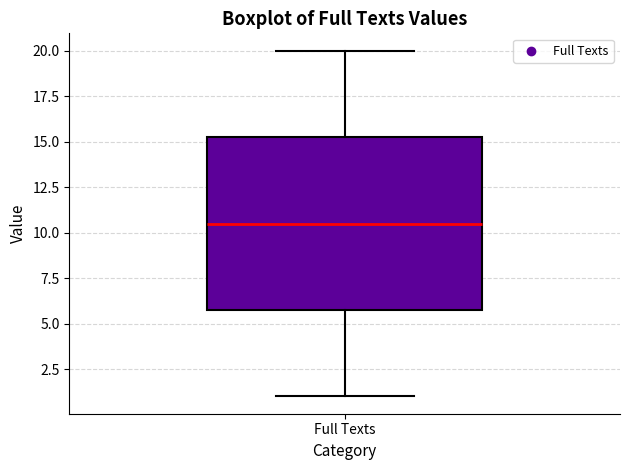

Transcribe this box plot: give where the median line is, the range the box spans, and where the two whiskers end, as read against the y-axis. The values are not printed on the chart, so give them approximately, as read against the axis.

median 10.5, box 6.0 to 15.5, whiskers 1.0 to 20.0